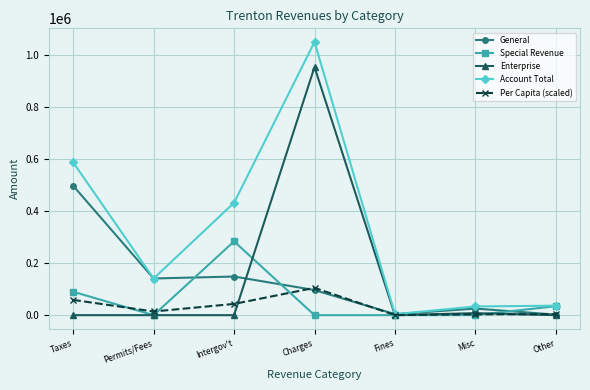

Does the chart display data point markers on the line(s)?

Yes